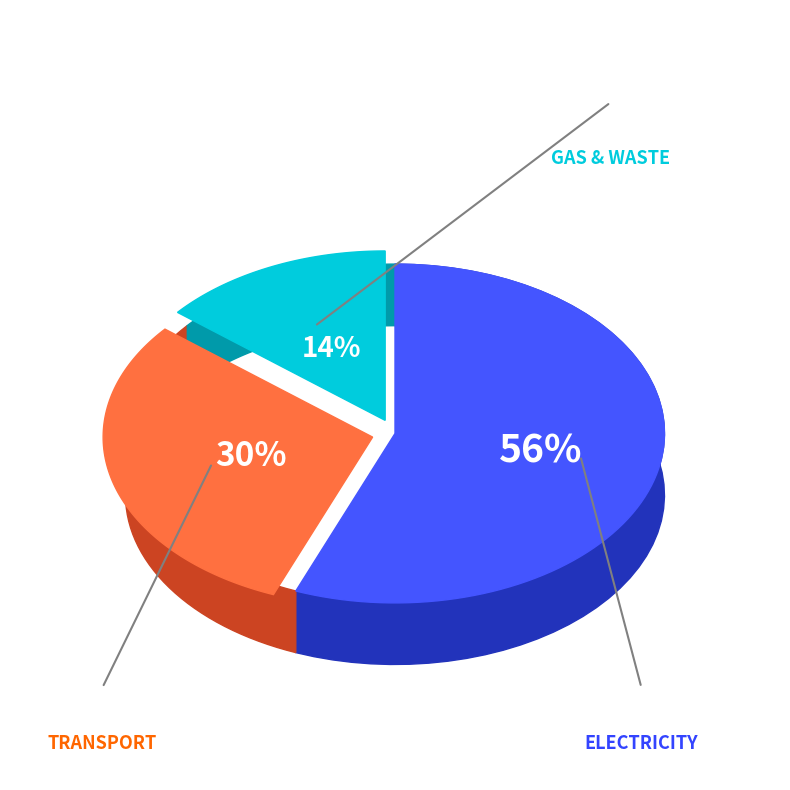

What portion of the pie excludes 37?

100.0%